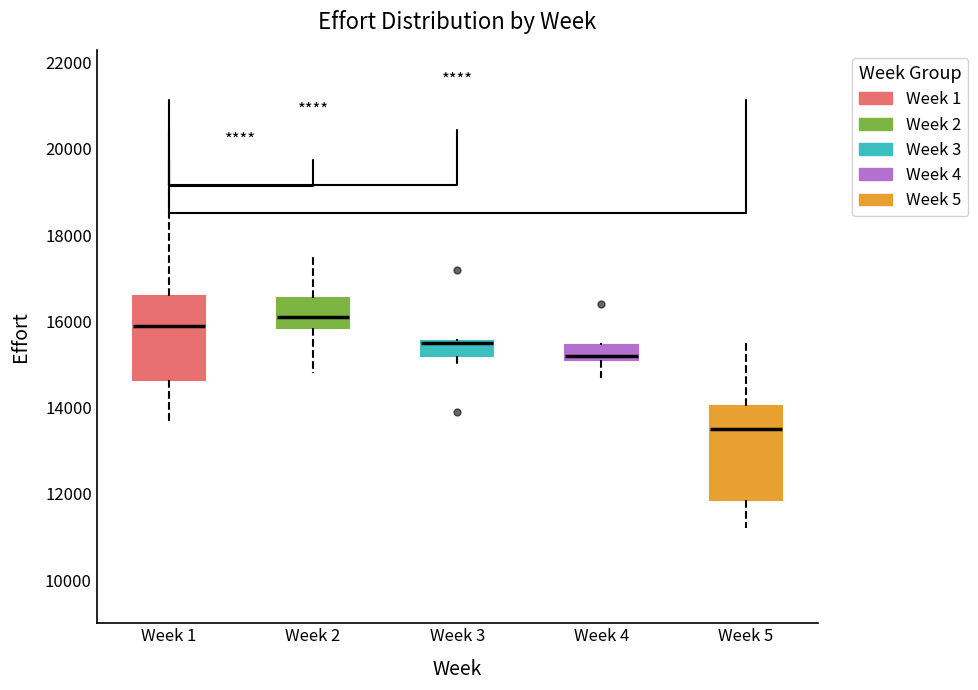

Where is the upper edge of the box for Week 1 on the y-axis? The values are not printed on the chart, so give them approximately, as read against the axis.

16600